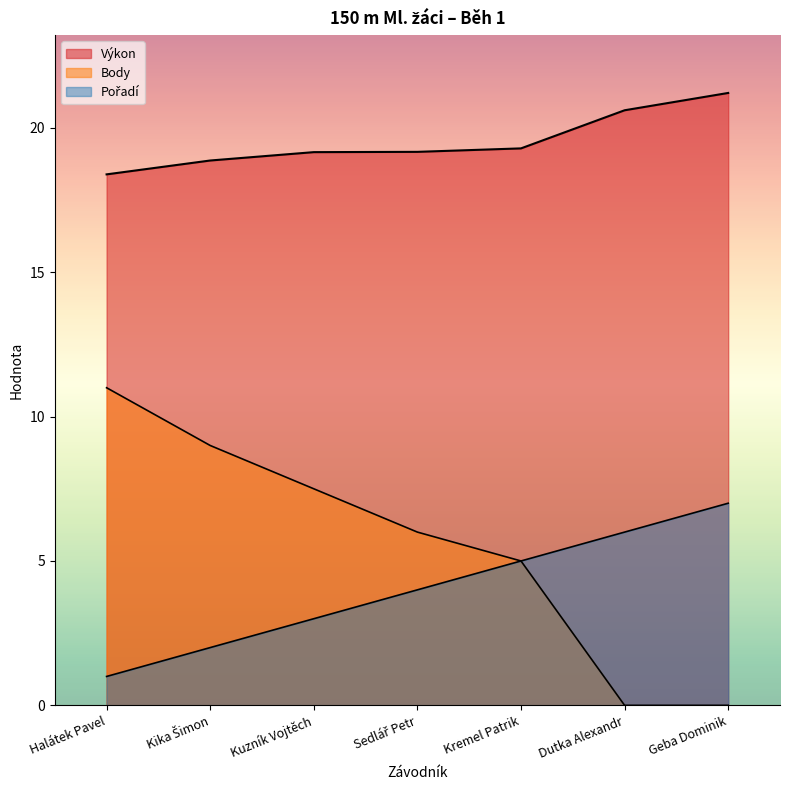

At which label is Body closest to 5?

Kremel Patrik